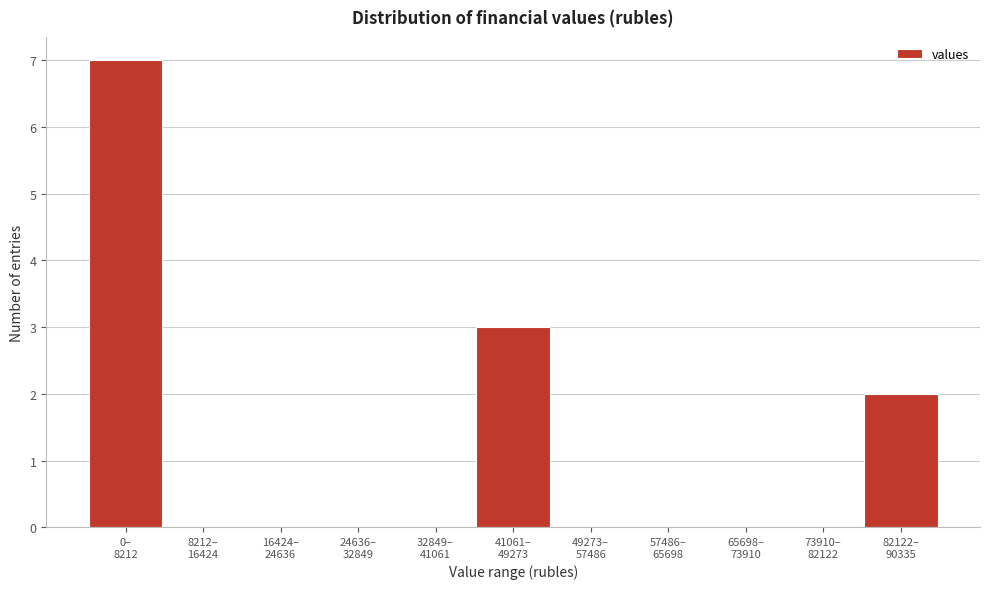

What is the maximum value shown in the chart?

7